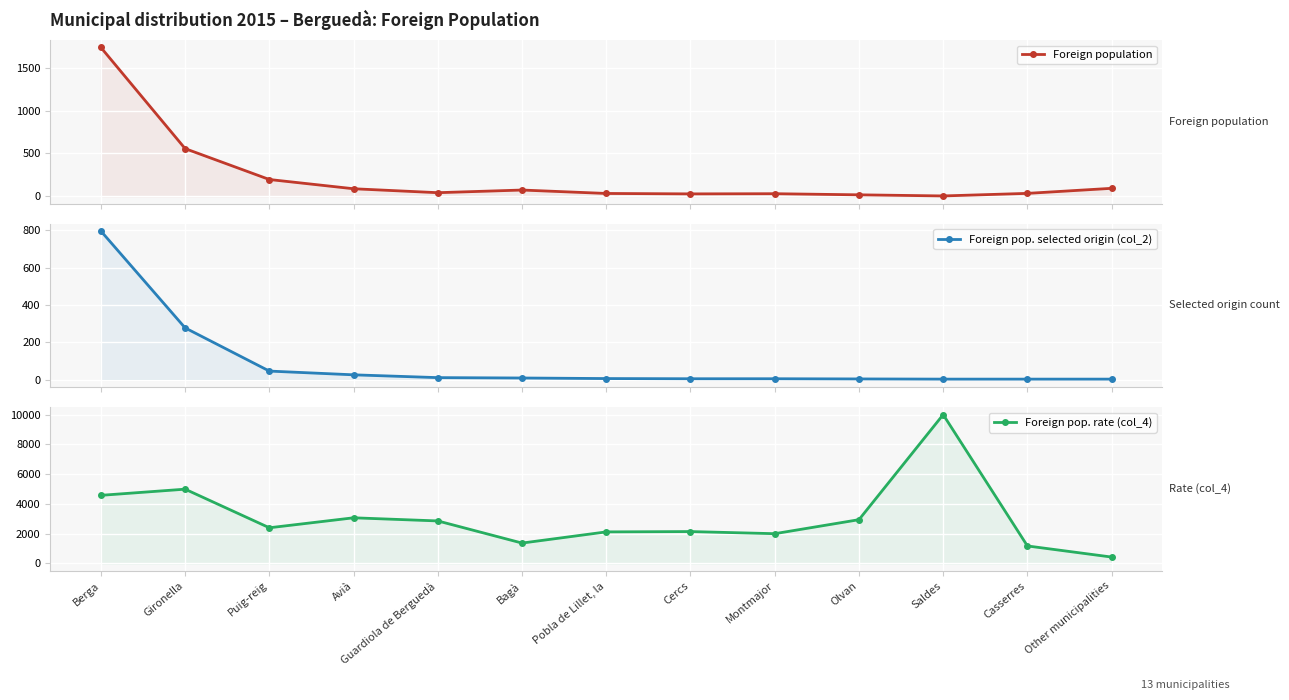

What is the greatest value displayed?

10000